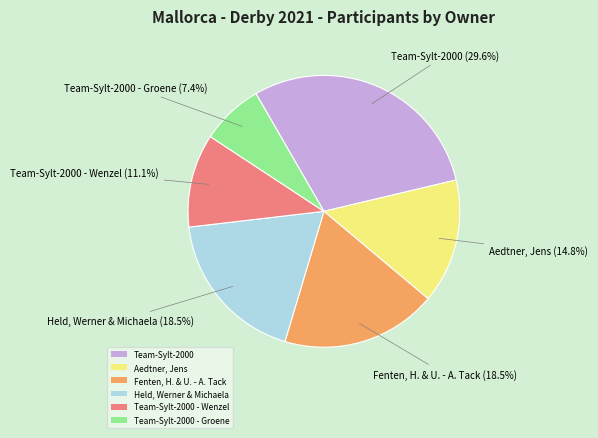

Approximately how many times larger is the value at Aedtner, Jens compared to Team-Sylt-2000 - Groene?

2.0